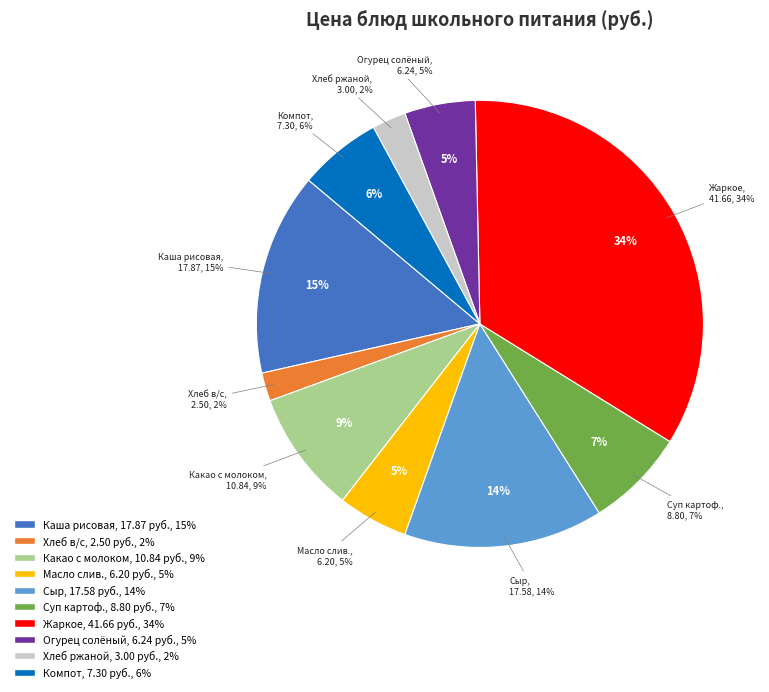

Combined, do Жаркое по домашнему and Масло сливочное account for over 50%?

No